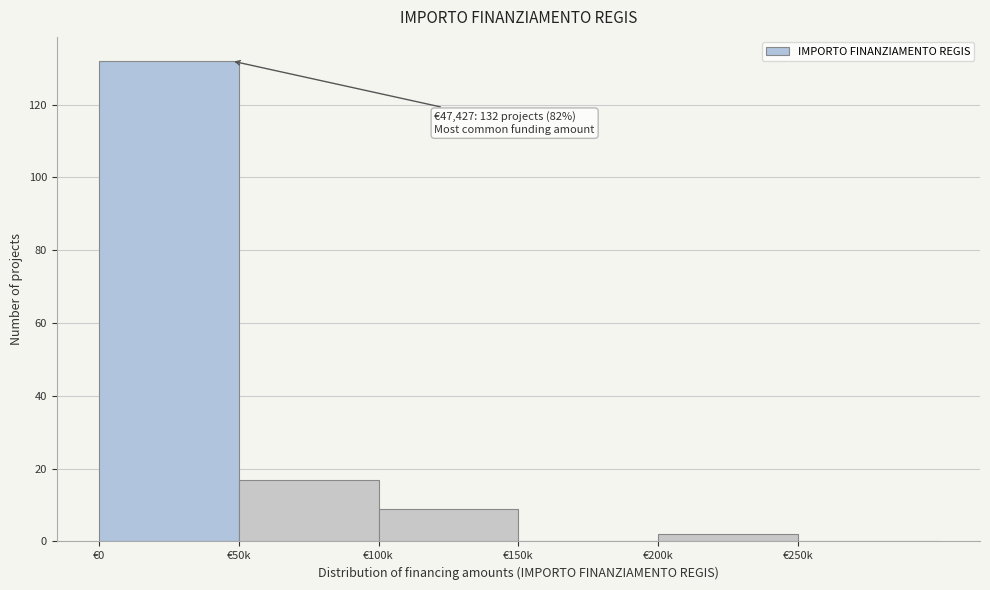

Reading left to right, list all the values displayed in this chart.

€0=132	€50k=17	€100k=9	€150k=0	€200k=2	€250k=0